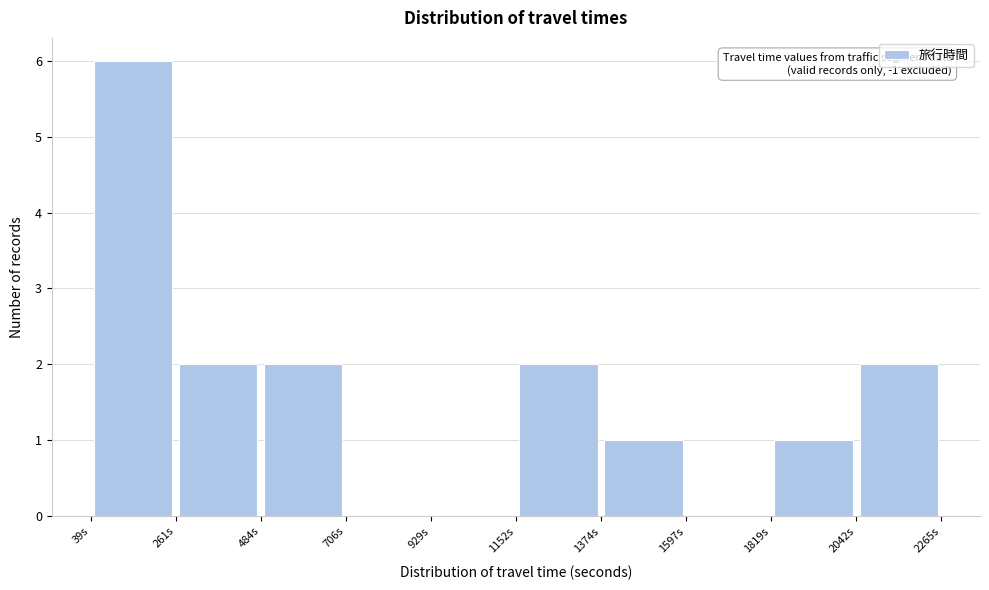

Which range on the x-axis has the tallest bar?

50 to 250